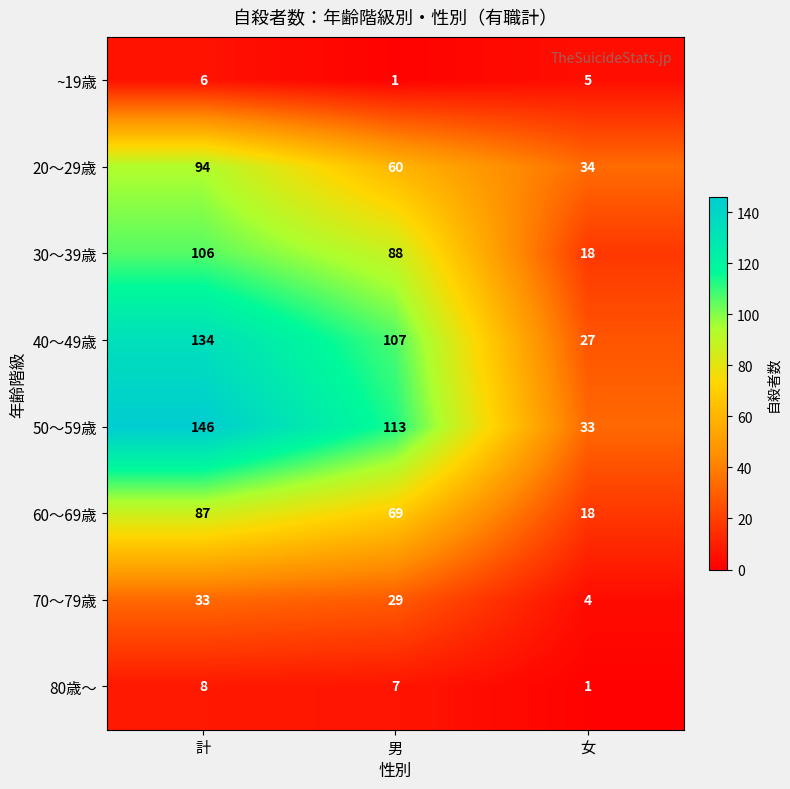

What is the difference between the highest and lowest values at 計?

140